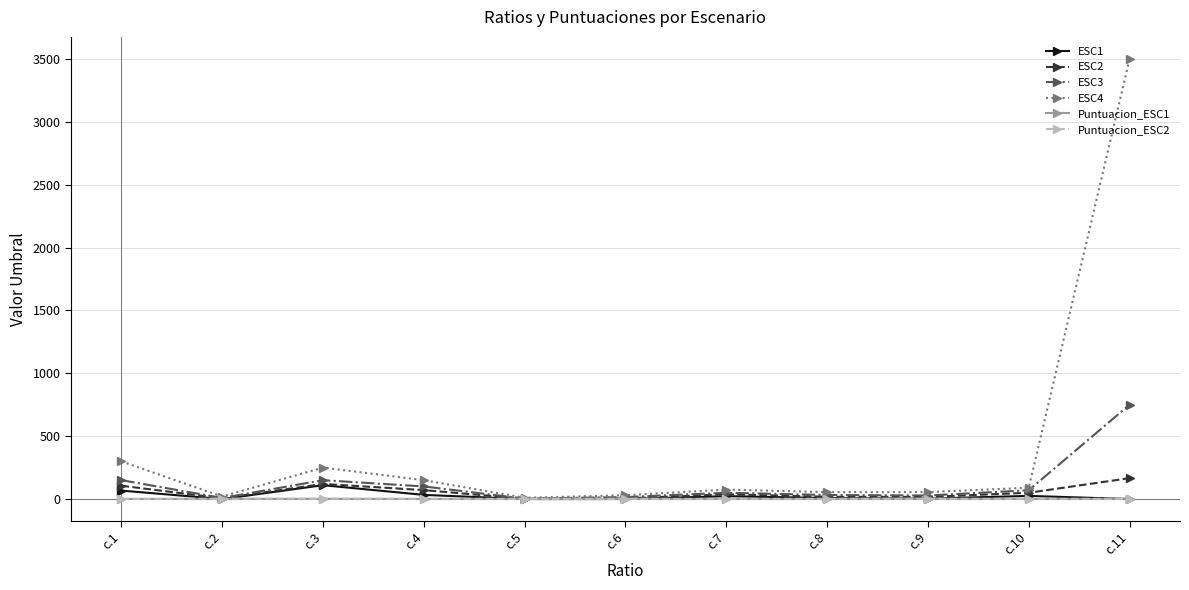

At which category does the chart reach its peak across all series?

c.11